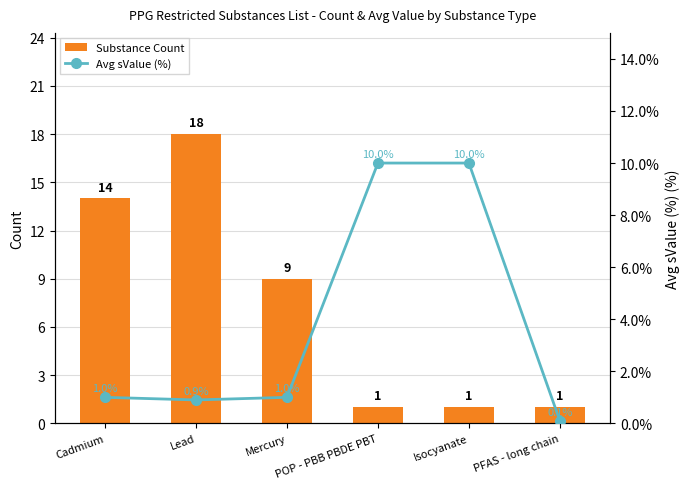

Count the Substance Count values in the range 1 to 14.

5